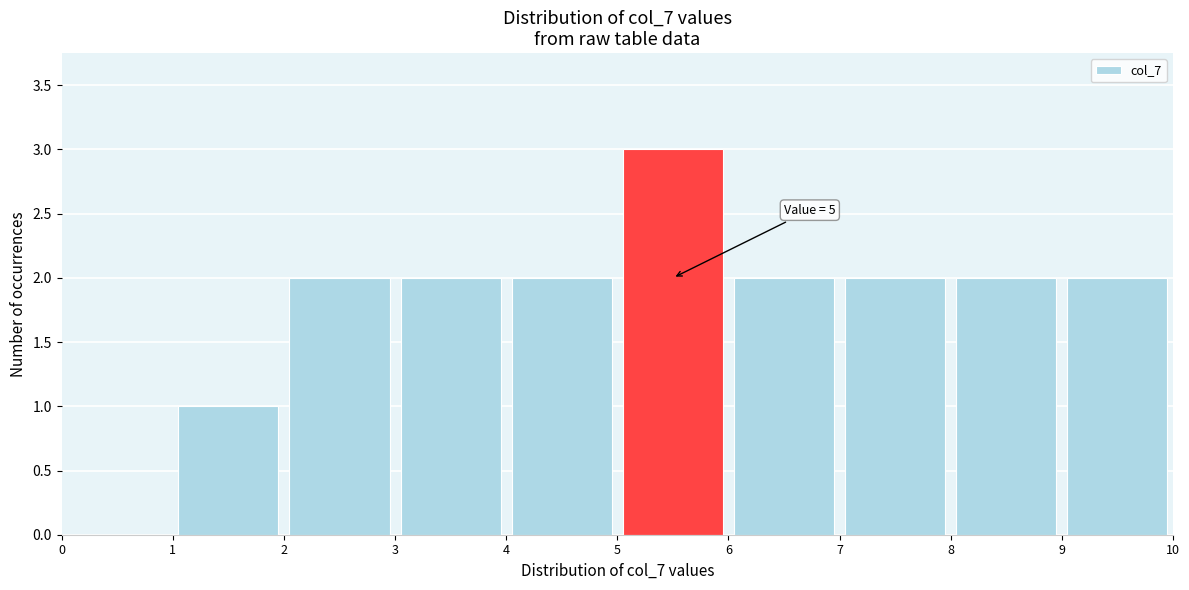

Which range on the x-axis has the tallest bar?

5 to 6